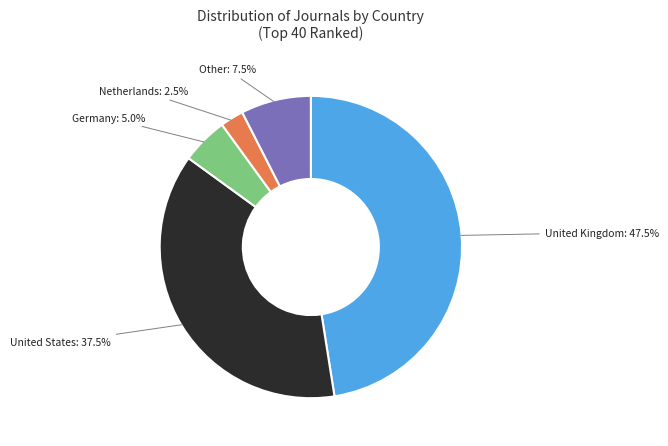

Is there a majority slice in this chart?

No